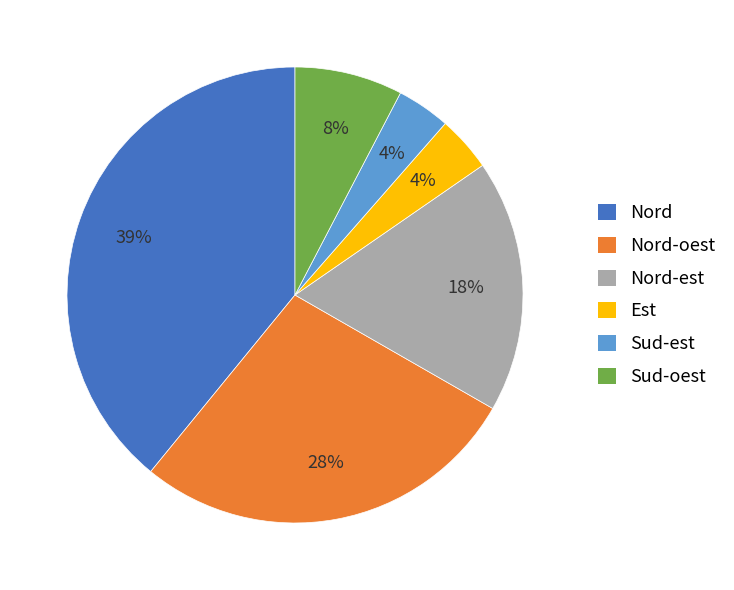

To the nearest percent, what portion does Nord-oest represent?

28%